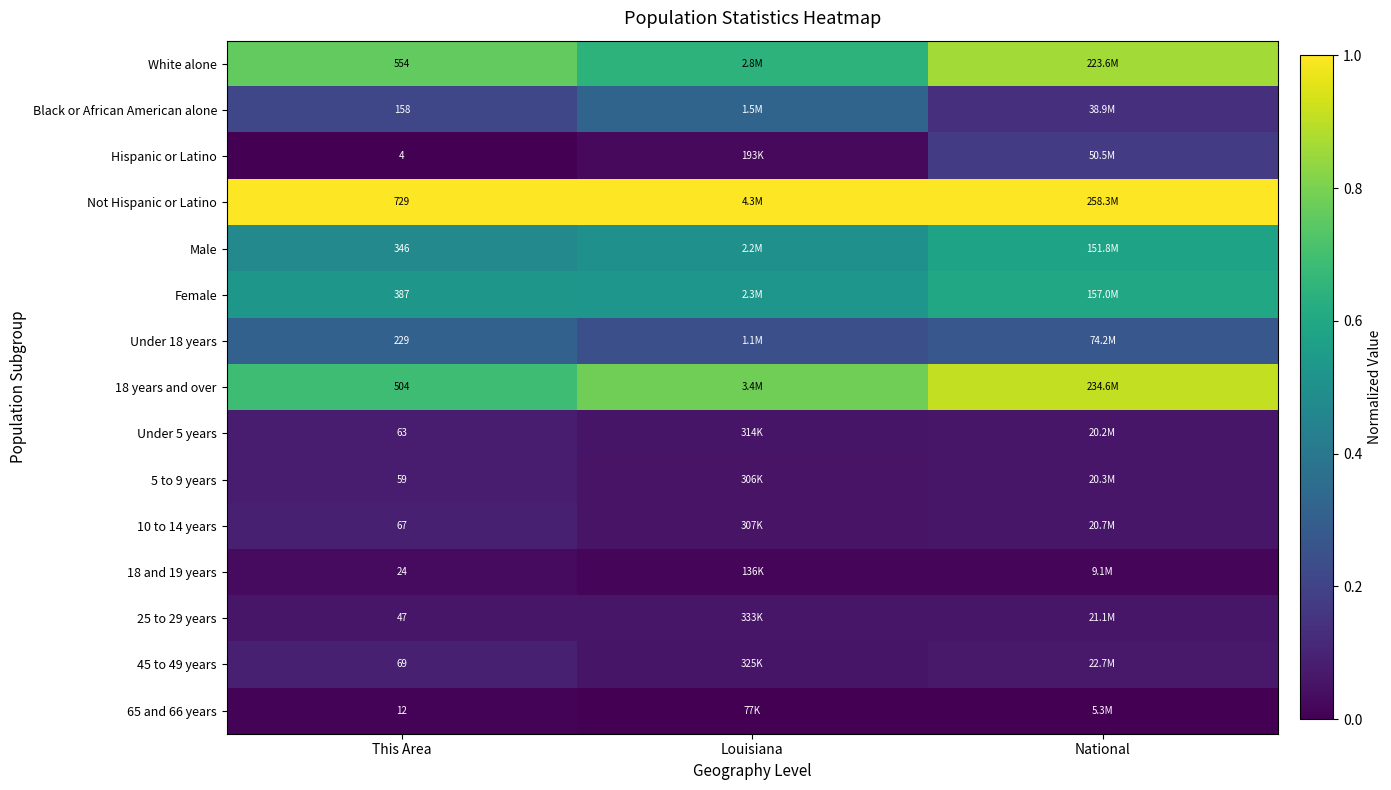

Where is Under 5 years nearest to the value 0?

Louisiana